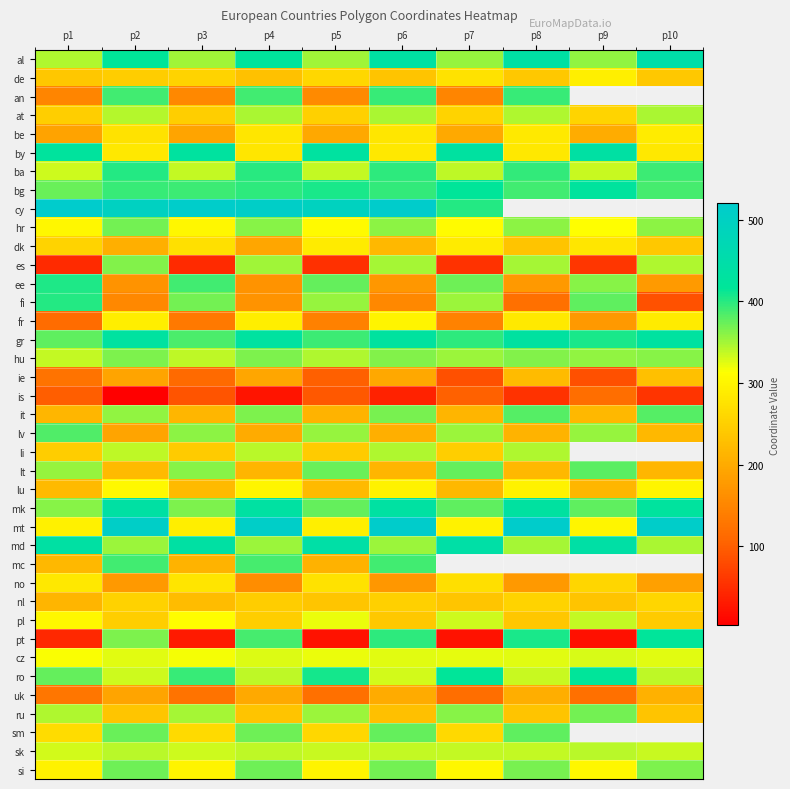

The value of uk at p9 is 186.4. True or false?

False